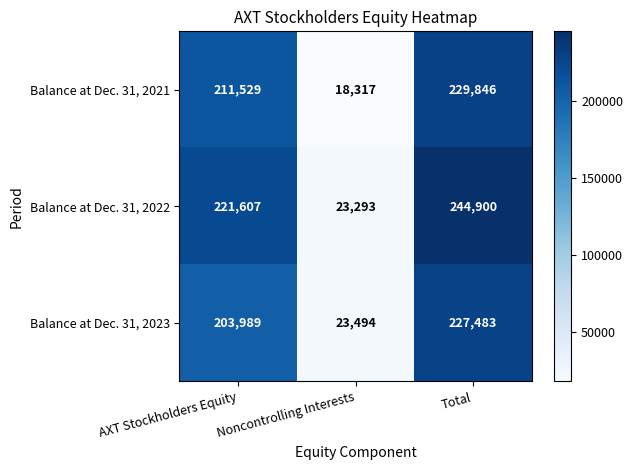

What is the smallest value displayed?

18317